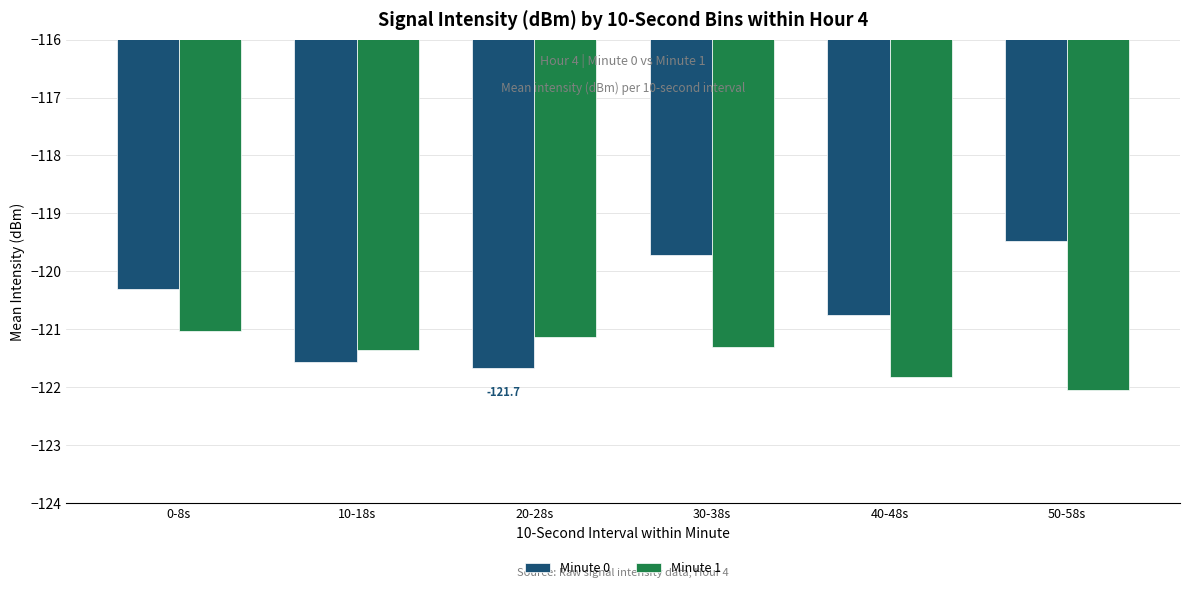

What is the difference between the maximum and second lowest values in the Minute 0 series?

2.1